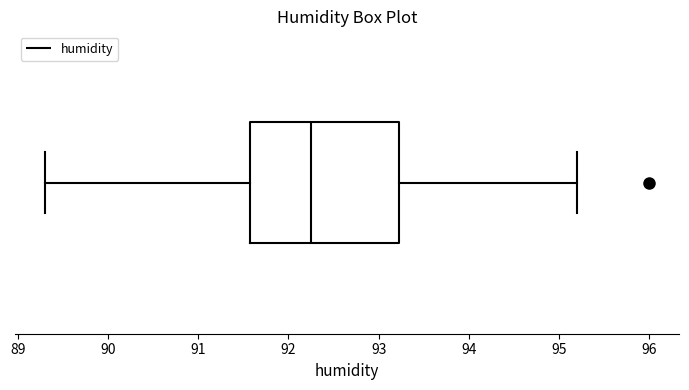

Transcribe this box plot: give where the median line is, the range the box spans, and where the two whiskers end, as read against the x-axis. The values are not printed on the chart, so give them approximately, as read against the axis.

median 92.3, box 91.6 to 93.2, whiskers 89.3 to 95.2